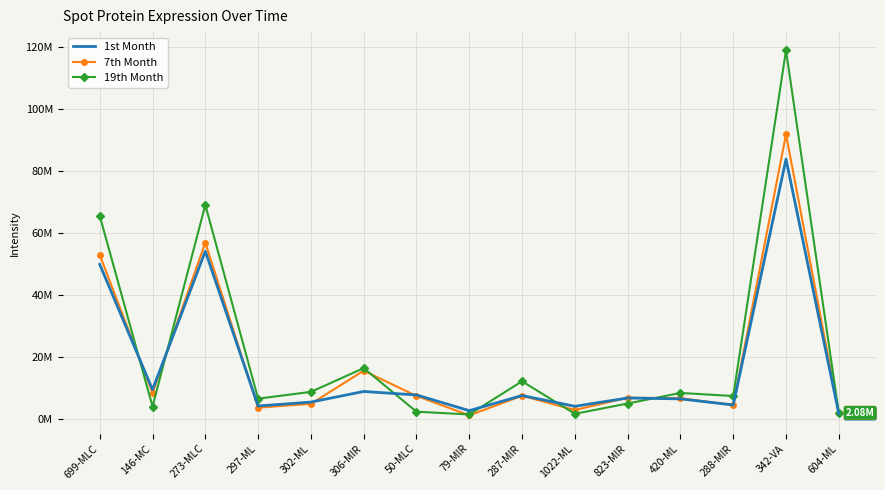

Rank the series by their average value, from lowest to highest.

1st Month, 7th Month, 19th Month